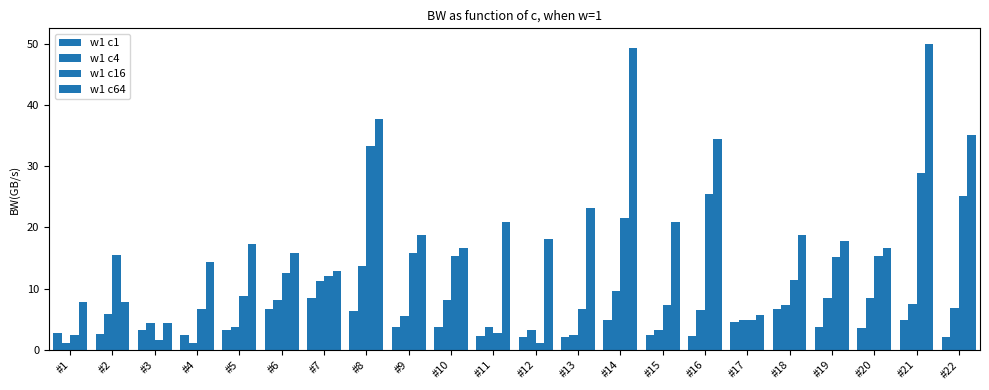

Count the number of categories in the chart.

22